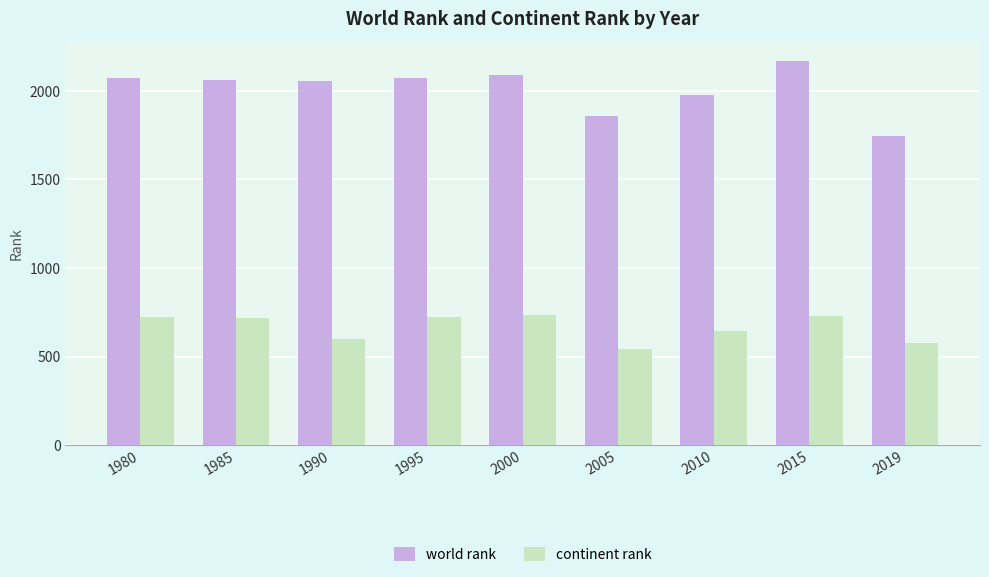

What is the average value of the continent rank series?

666